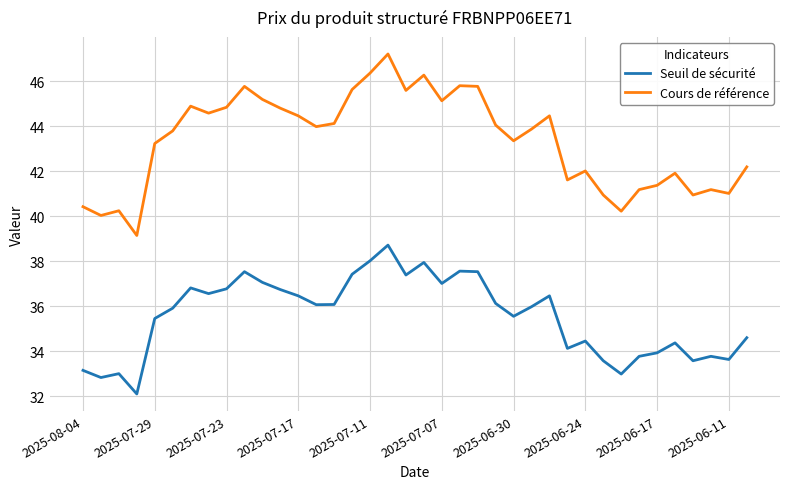

True or false: Seuil de sécurité and Cours de référence intersect in this chart.

False